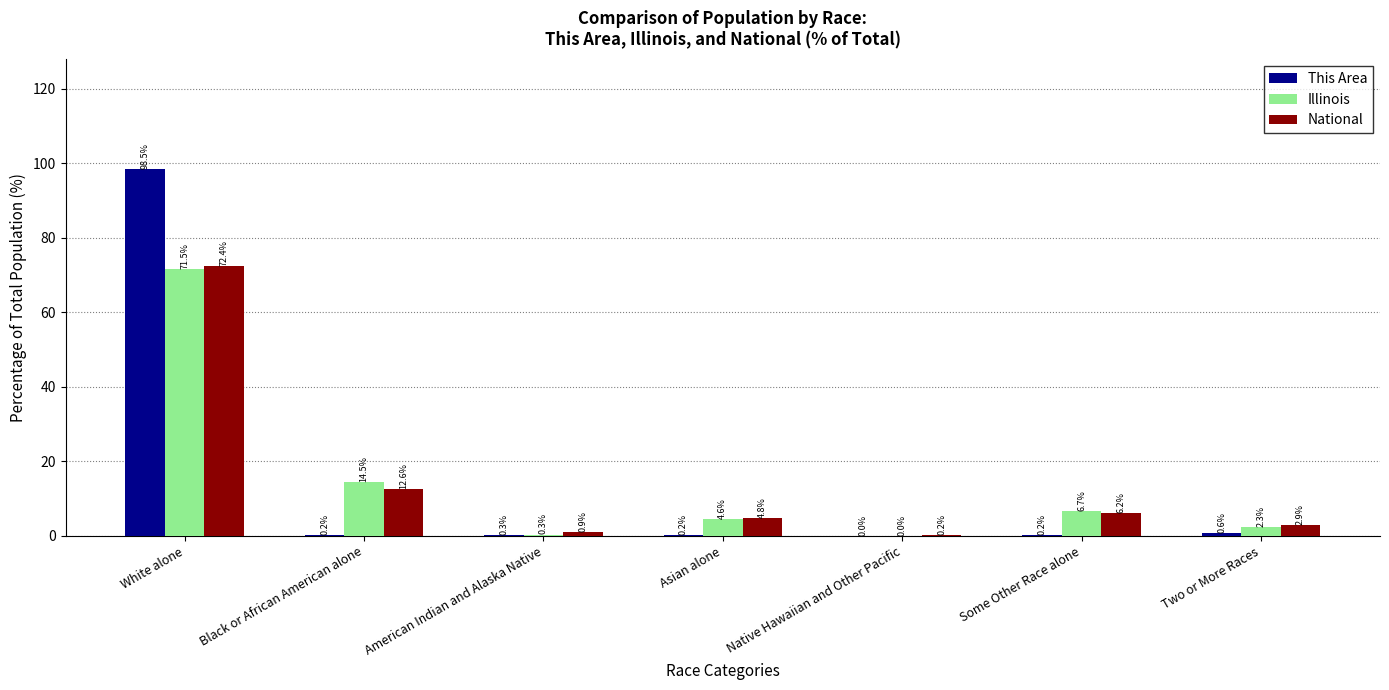

What is the highest value of the National series?

72.4